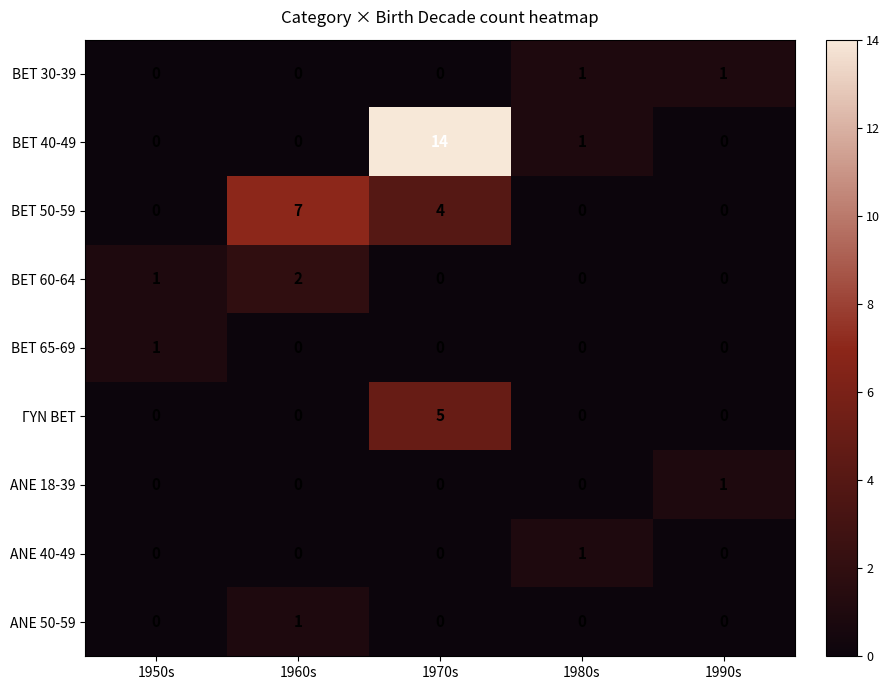

What is the maximum value shown in the chart?

14